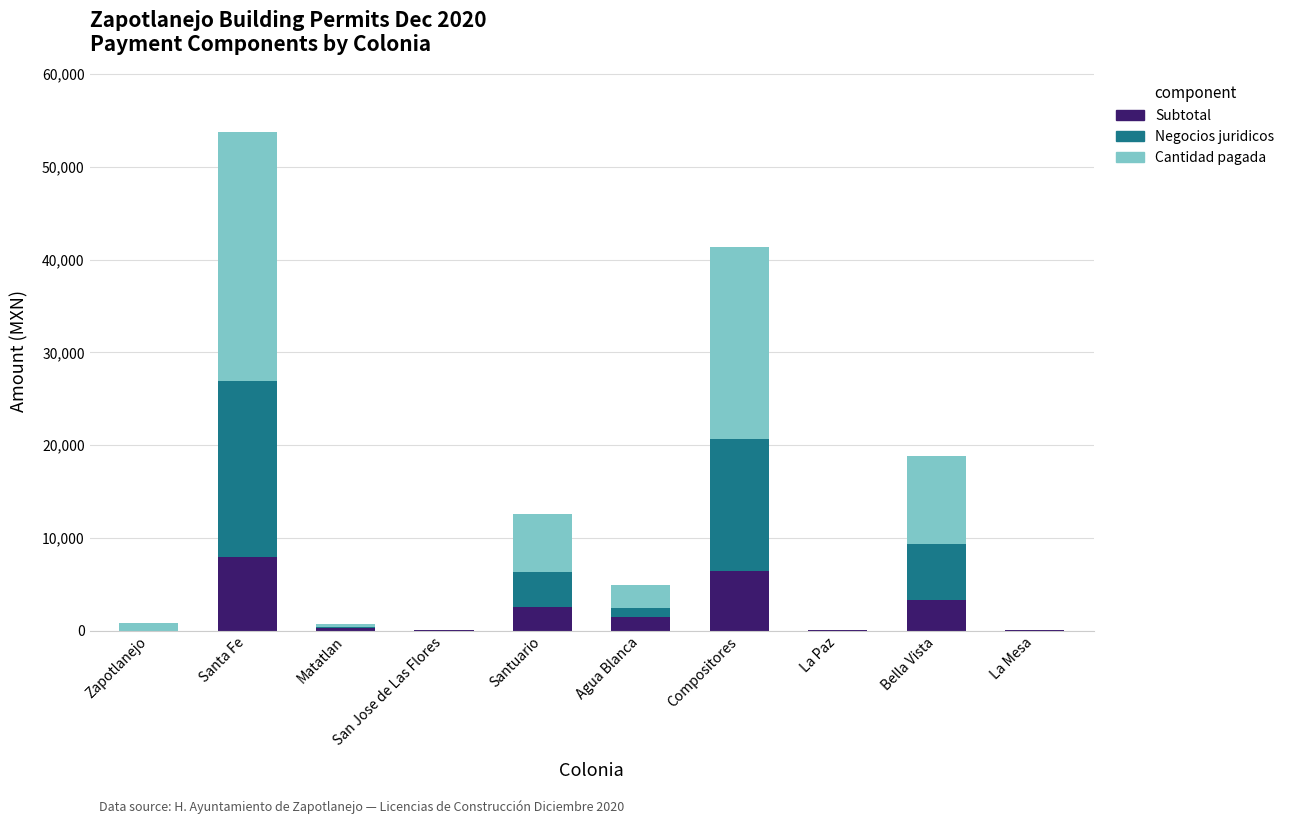

What is the highest value of the Subtotal series?

7906.5